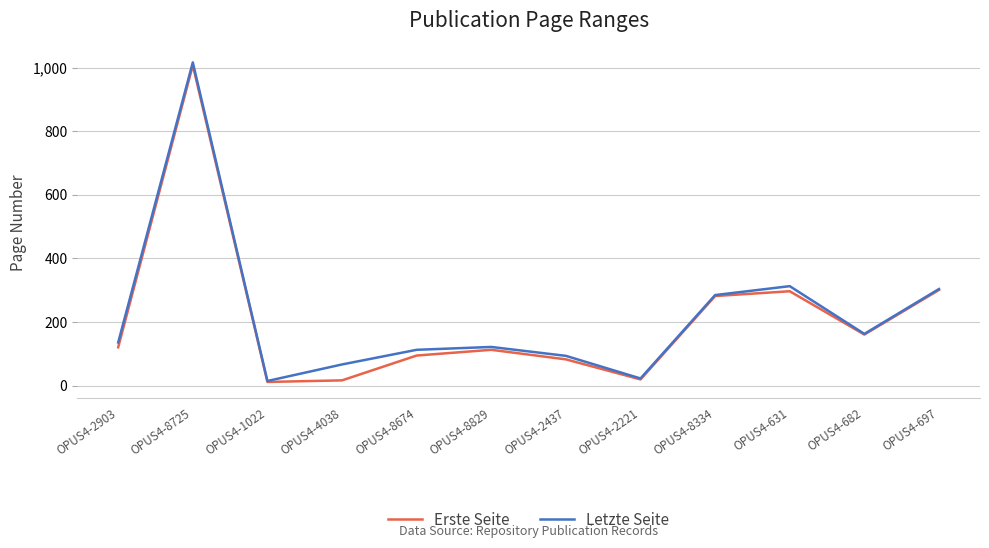

True or false: Letzte Seite has a value of 94 at OPUS4-2437.

True